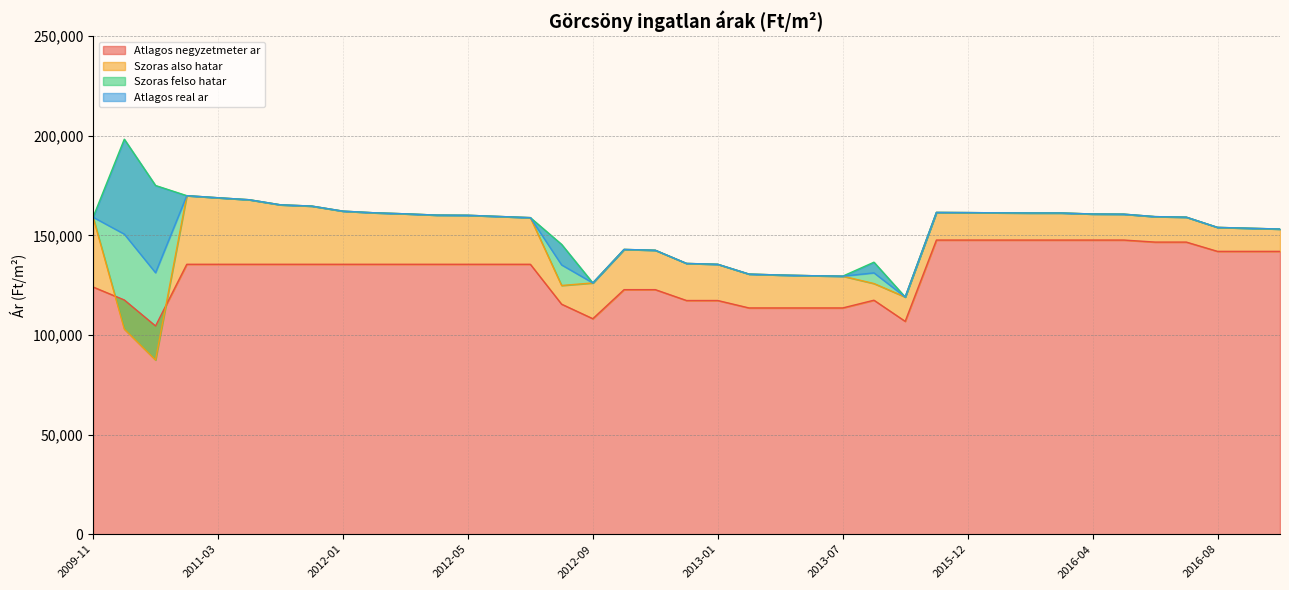

What is the sum of all Atlagos real ar values?

5895101